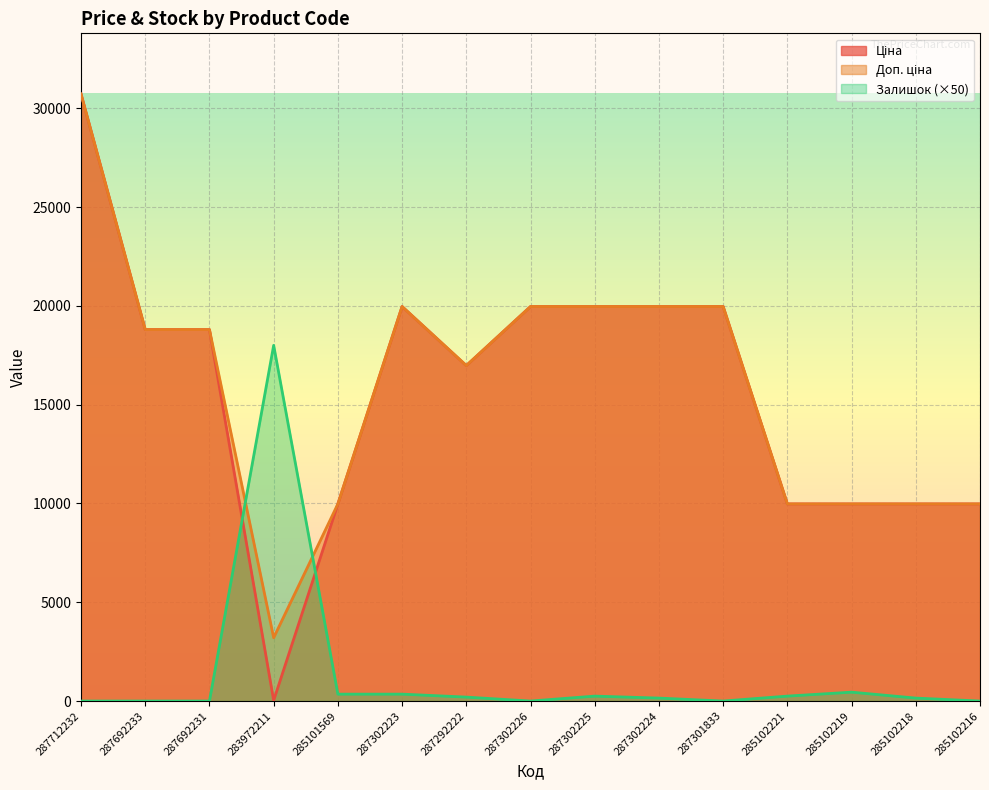

Which label corresponds to the smallest value in the chart?

287712232